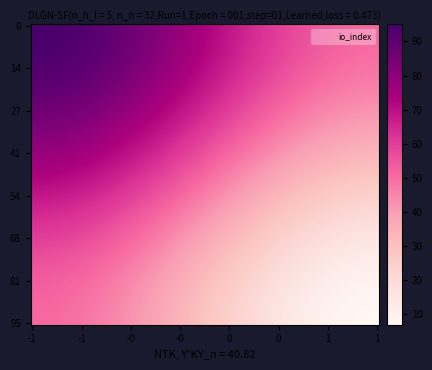

What is the maximum value shown in the chart?

95